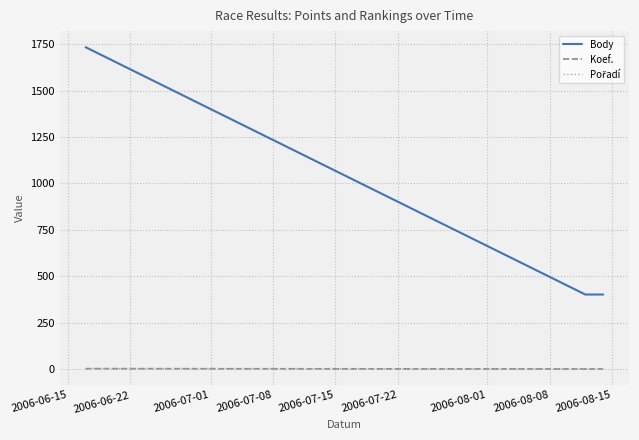

Which series has the largest range (max minus min)?

Body